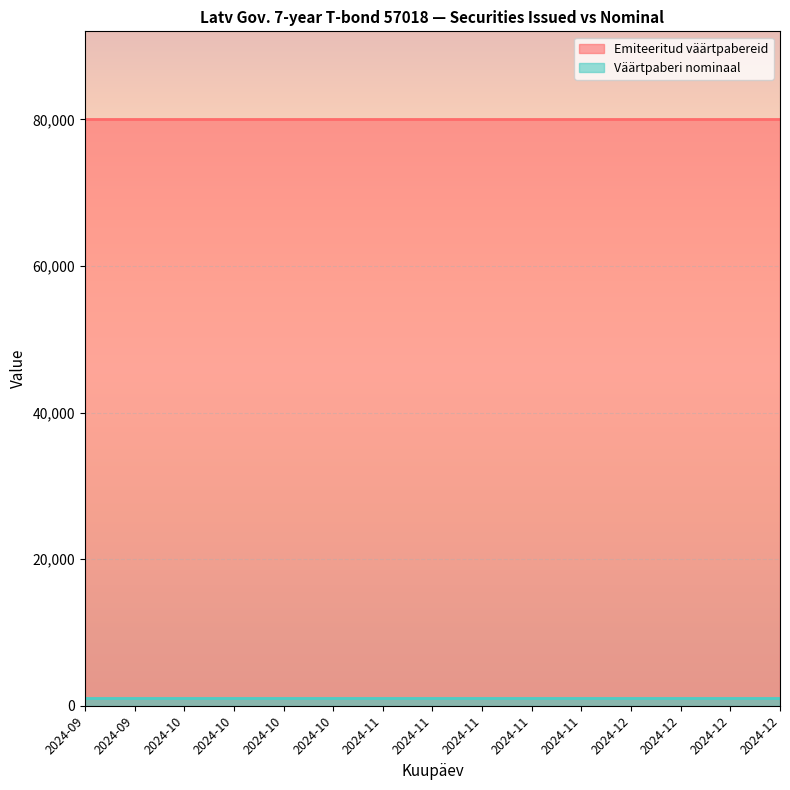

True or false: Väärtpaberi nominaal has more than 2 points higher than both neighbors.

False